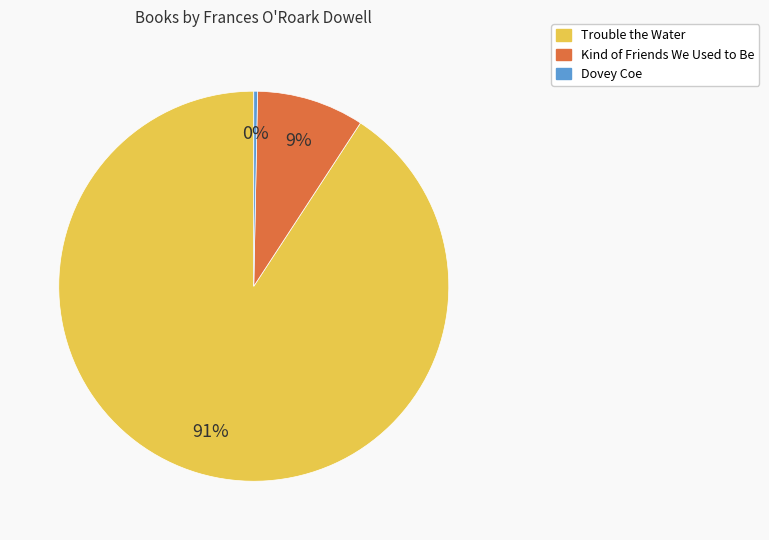

Which category has the biggest portion of the pie?

Trouble the Water